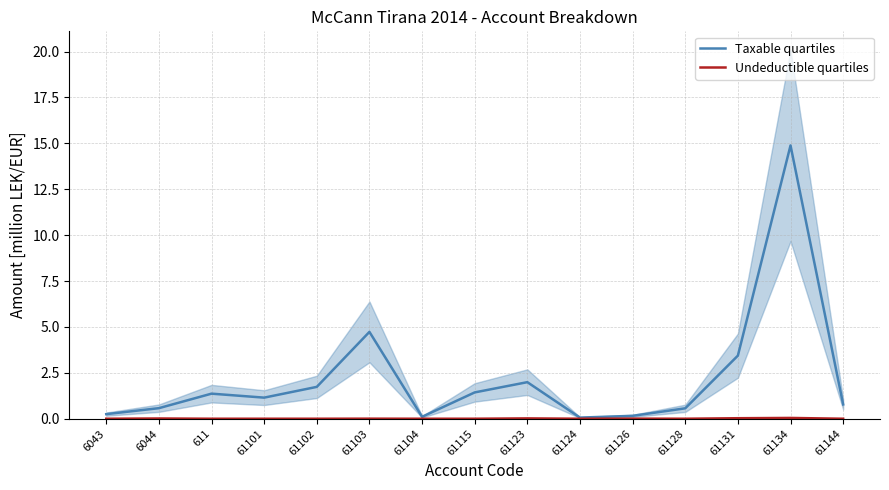

Which label corresponds to the largest value in the chart?

61134